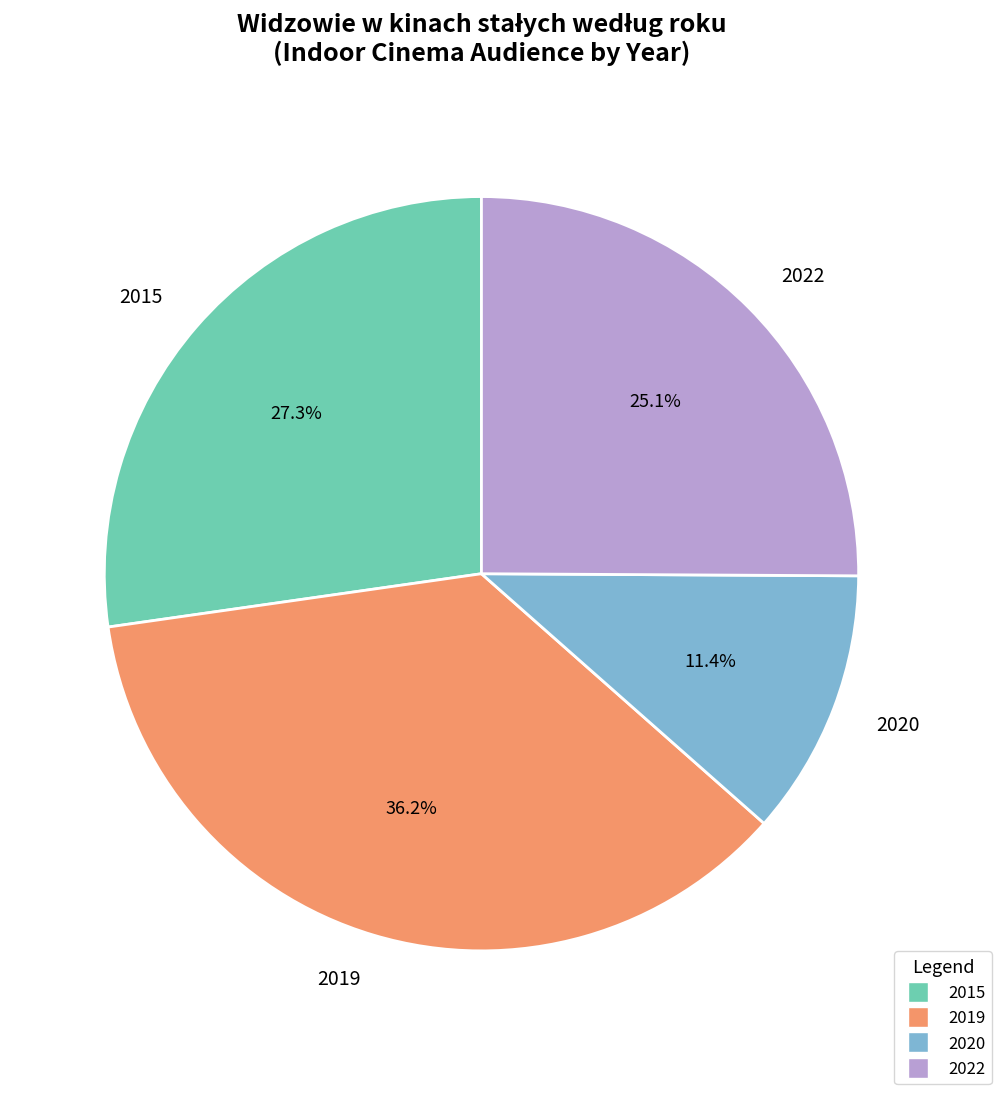

What is the ratio of the value at 2020 to the value at 2015?

0.4